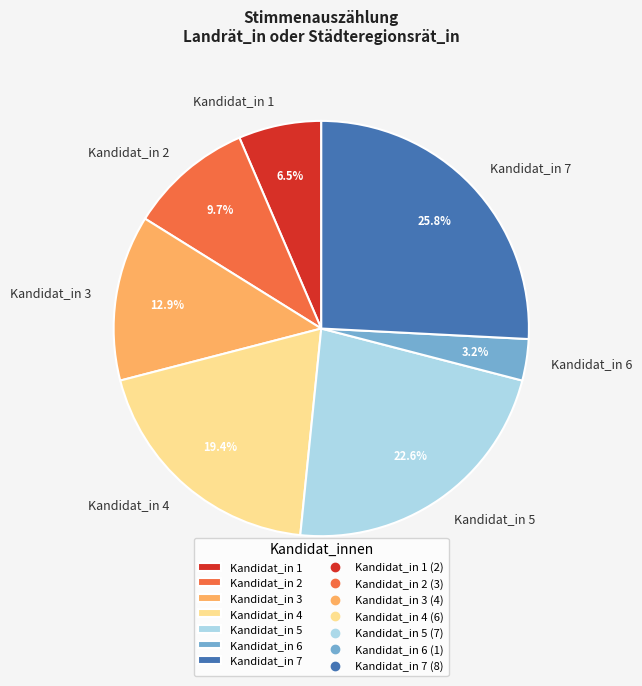

To the nearest percent, what is the combined percentage of Kandidat_in 2 and Kandidat_in 7?

35%